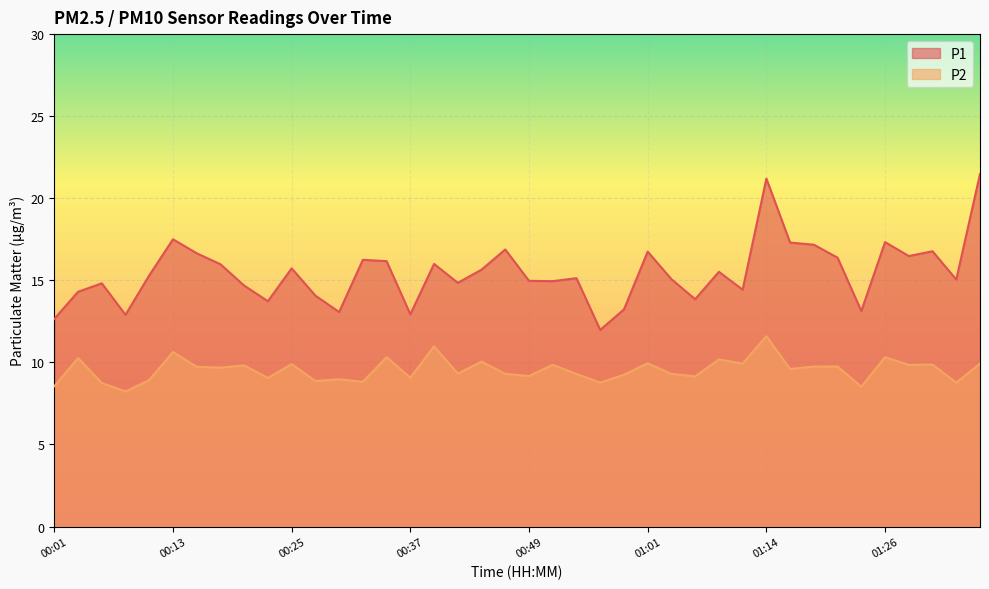

How many data points in P1 are less than 15?

17